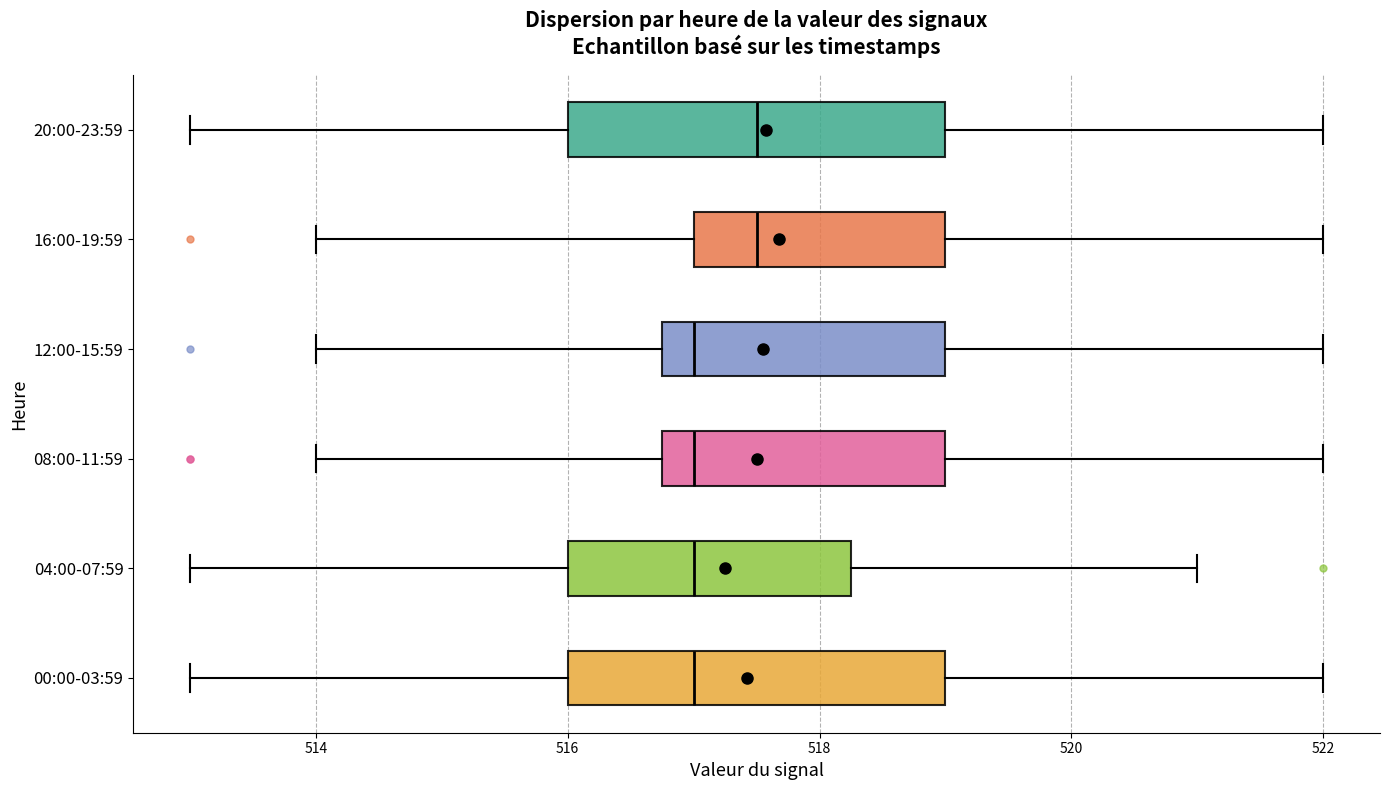

Reading bottom to top, transcribe this box plot: for each box, give where its median line is, the range the box spans, and where its two whiskers end, as read against the x-axis. The values are not printed on the chart, so give them approximately, as read against the axis.

00:00-03:59: median 517.0, box 516.0 to 519.0, whiskers 513.0 to 522.0
04:00-07:59: median 517.0, box 516.0 to 518.2, whiskers 513.0 to 521.0
08:00-11:59: median 517.0, box 516.8 to 519.0, whiskers 514.0 to 522.0
12:00-15:59: median 517.0, box 516.8 to 519.0, whiskers 514.0 to 522.0
16:00-19:59: median 517.6, box 517.0 to 519.0, whiskers 514.0 to 522.0
20:00-23:59: median 517.6, box 516.0 to 519.0, whiskers 513.0 to 522.0